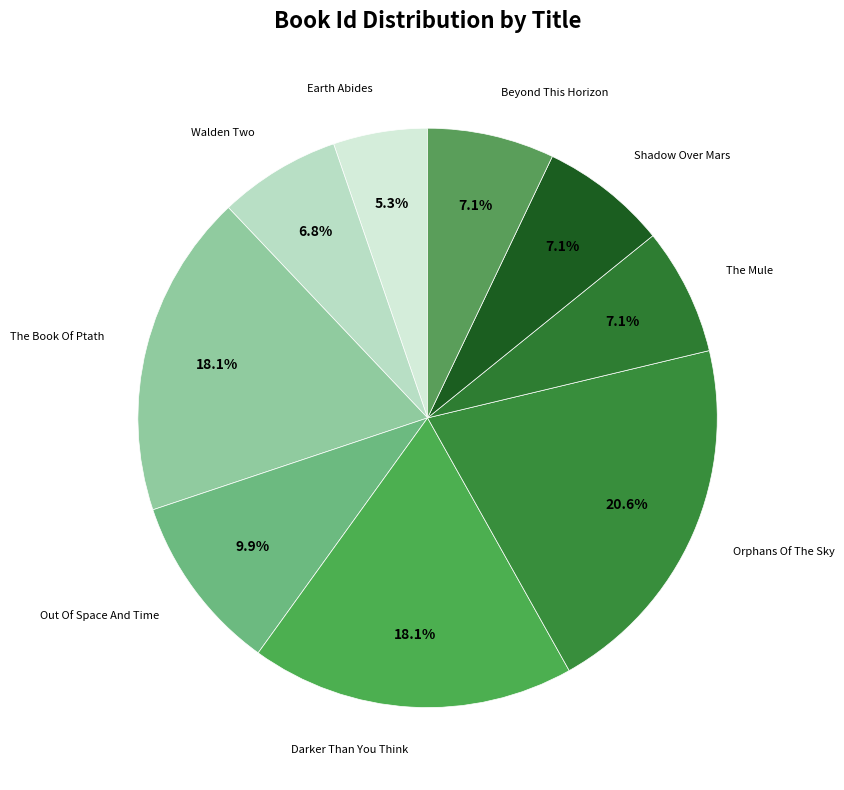

Is it true that Shadow Over Mars is 7% of the pie?

True